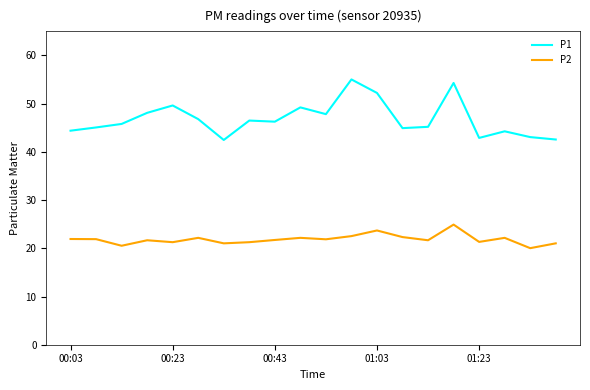

True or false: P2 and P1 cross at least once.

False